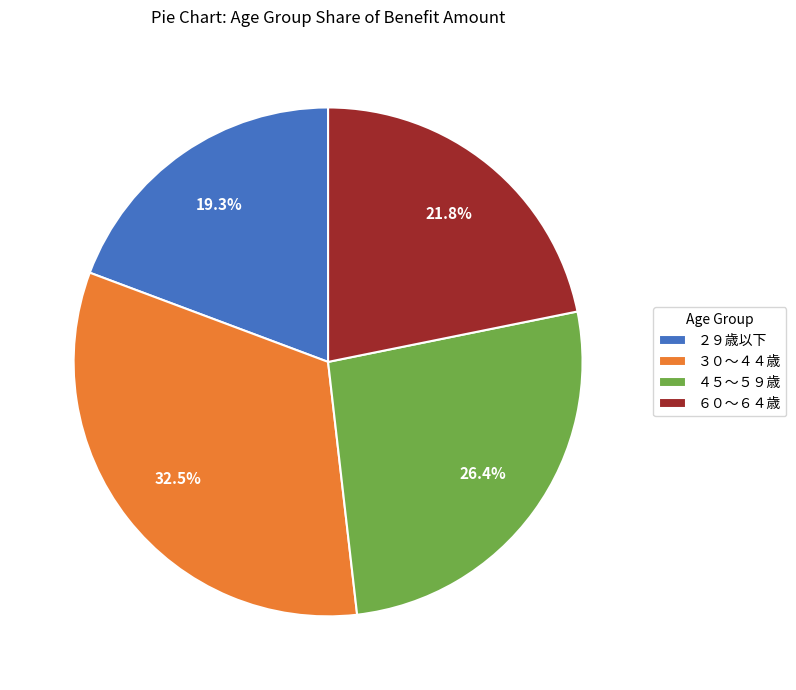

Does ６０～６４歳 represent more than half of the total?

No